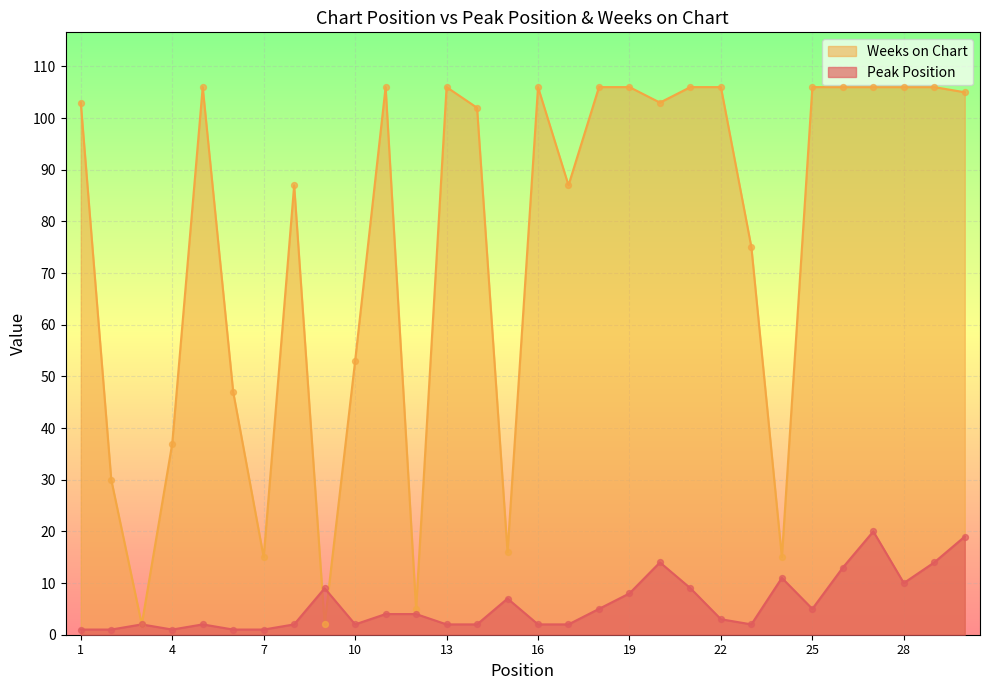

Which series reaches the minimum Y coordinate?

Peak Position